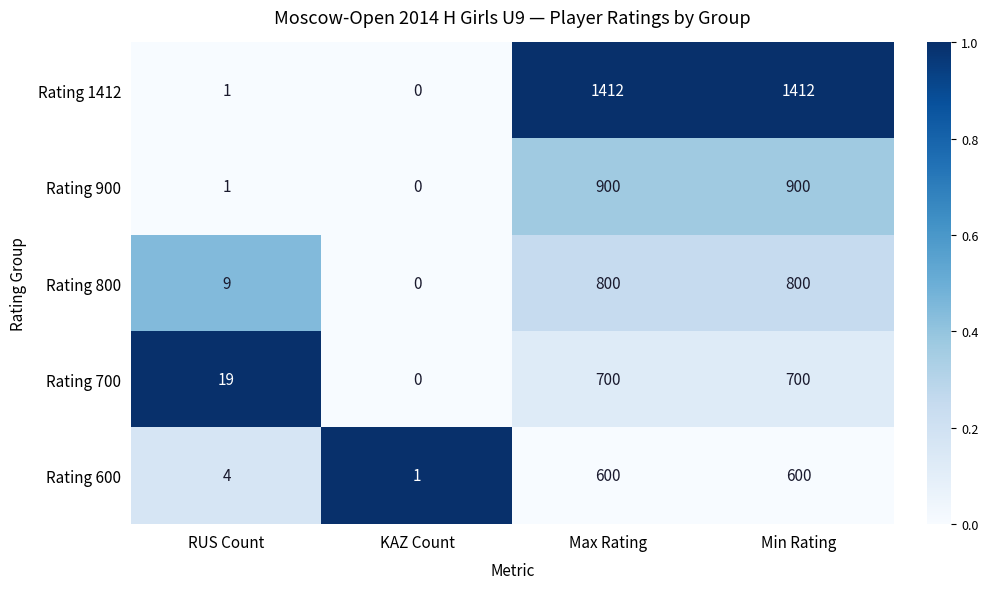

What is the spread (max minus min) of values at RUS Count?

18